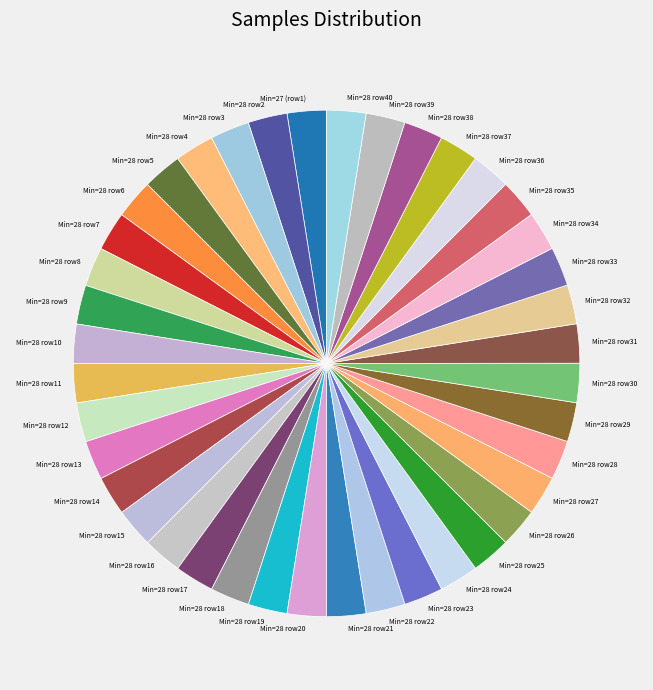

Is the sum of Min=28 row23 and Min=28 row11 greater than half?

No